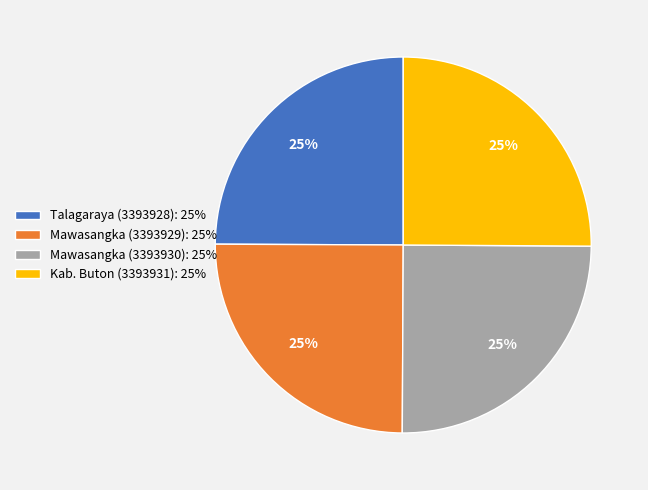

What is the ratio of the value at Kab. Buton (3393931): 25% to the value at Mawasangka (3393930): 25%?

1.0